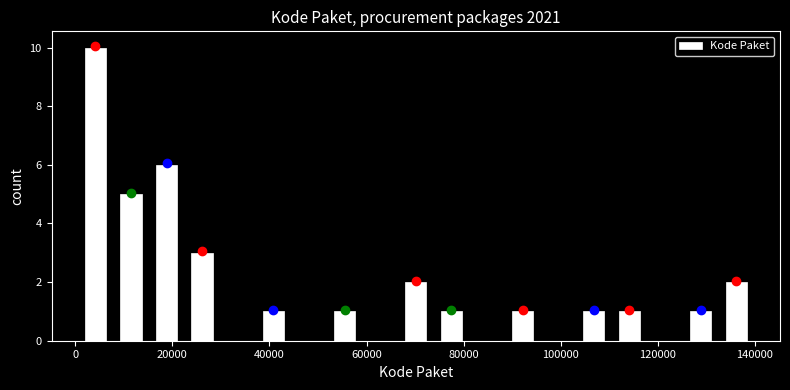

Around what value on the x-axis is the tallest bar? Give the approximate position of its centre, as read against the axis.

4000